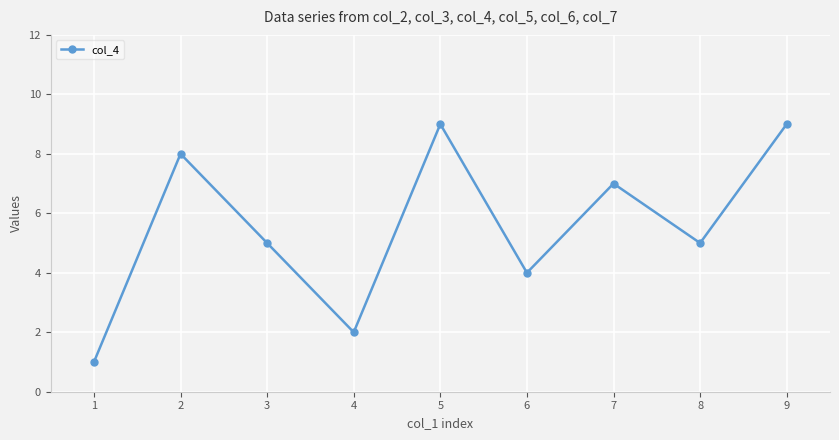

How many categories are shown in the chart?

9